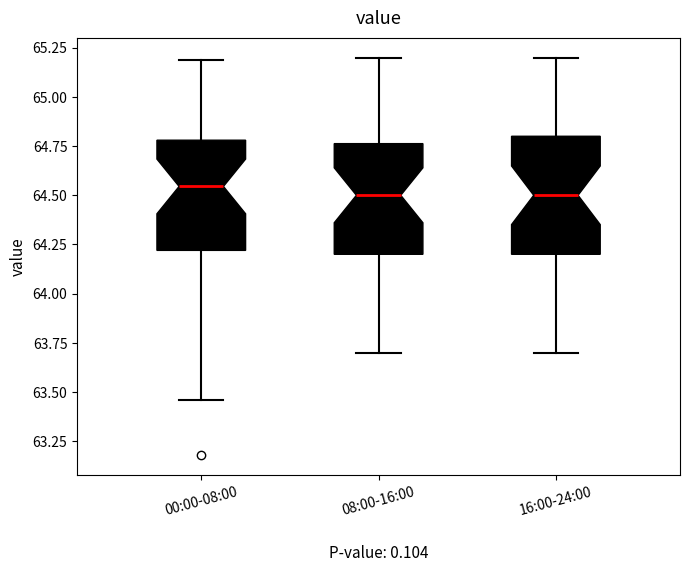

Where does the upper whisker of the box for 16:00-24:00 end on the y-axis? The values are not printed on the chart, so give them approximately, as read against the axis.

65.20